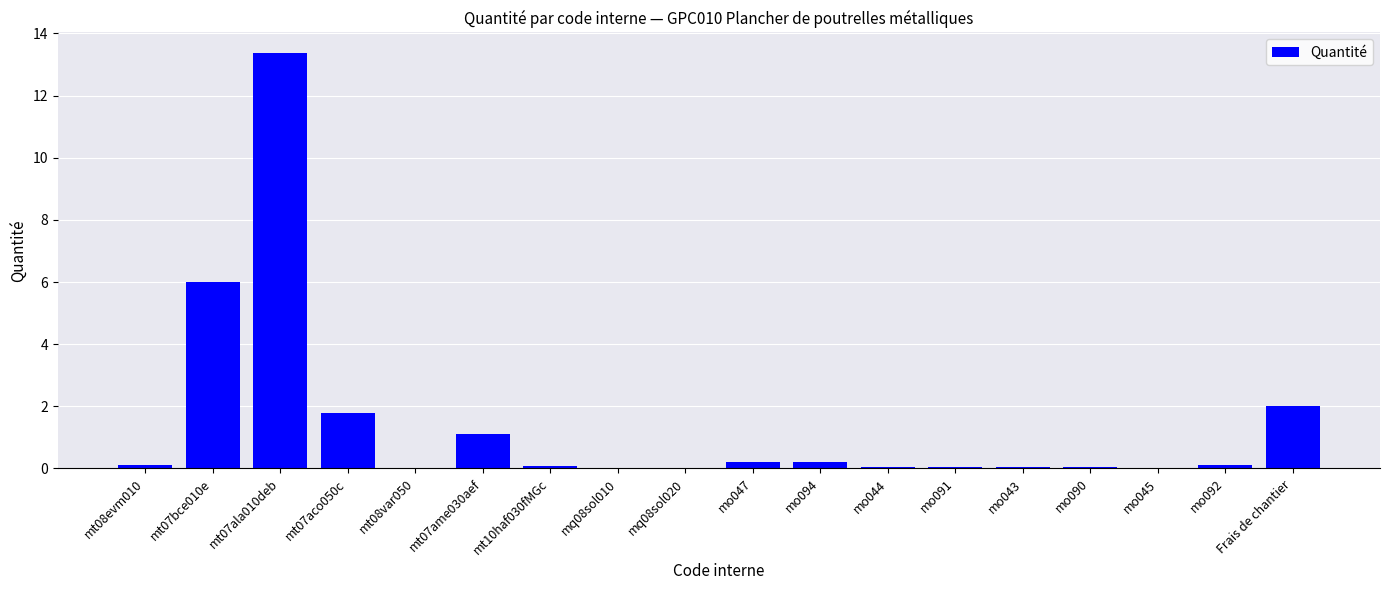

True or false: the data shows 1.6 at mt07ame030aef.

False